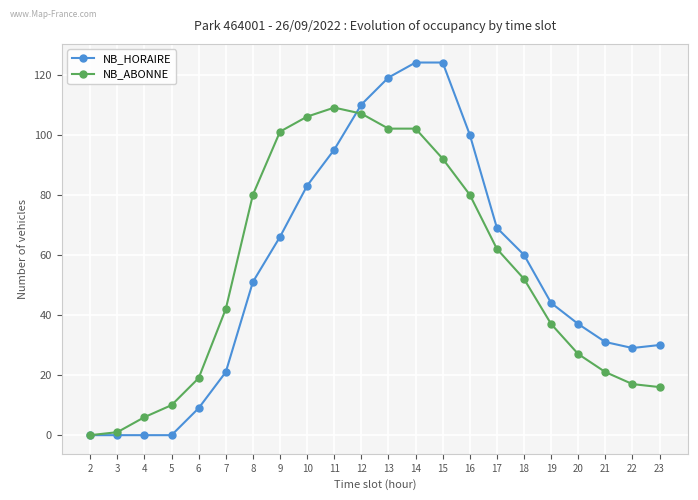

How many values in NB_ABONNE are above zero?

21